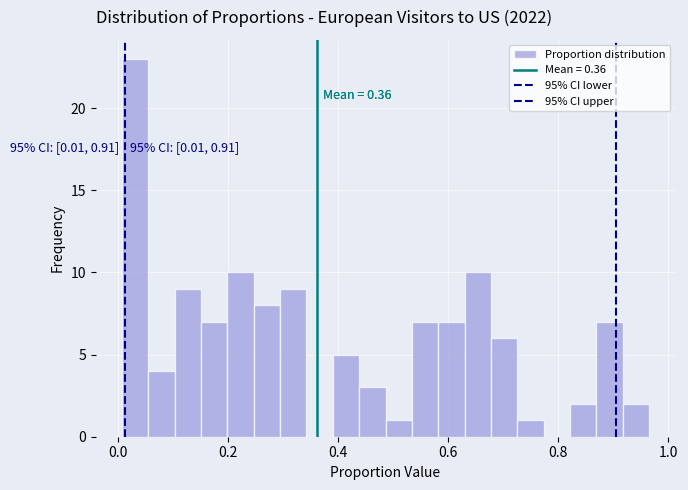

Read against the x-axis, roughly where is the centre of the tallest bar?

0.04